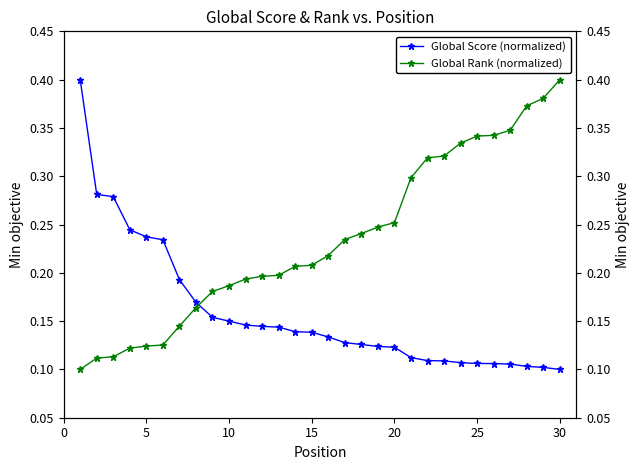

What is the average value of the Global Score (normalized) series?

0.2